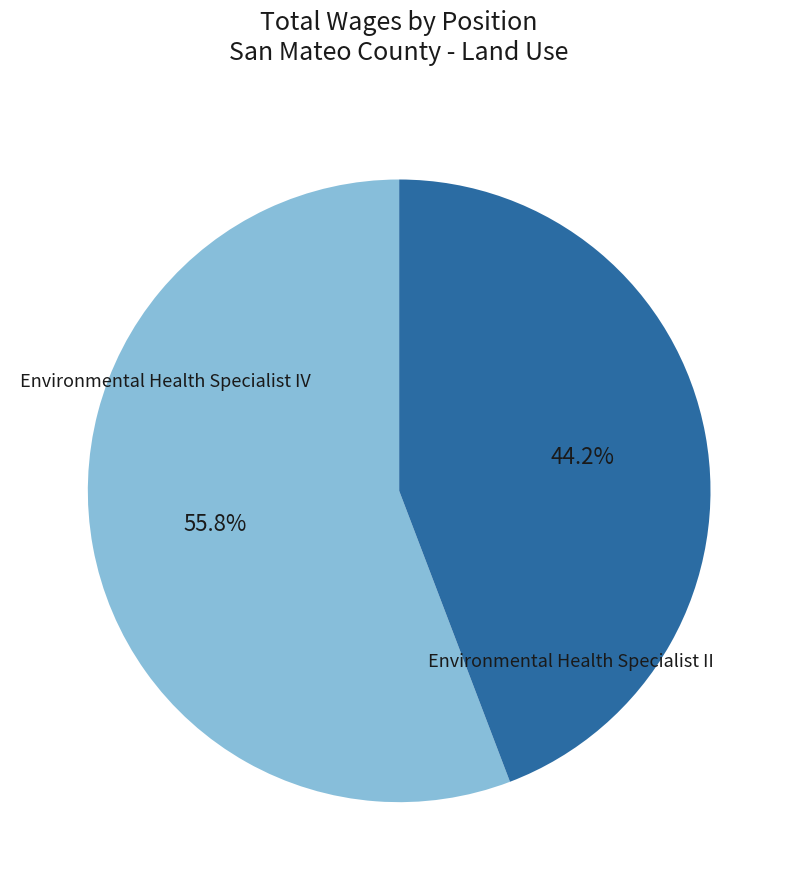

Is there a majority slice in this chart?

Yes